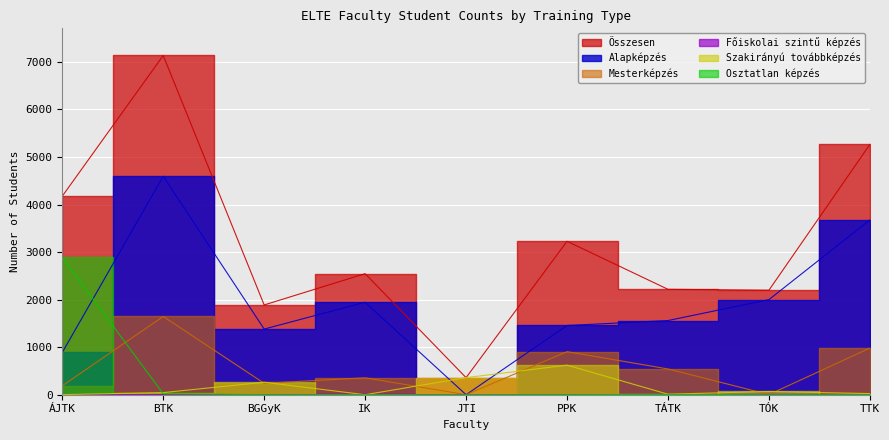

What is the maximum value for Mesterképzés?

1646